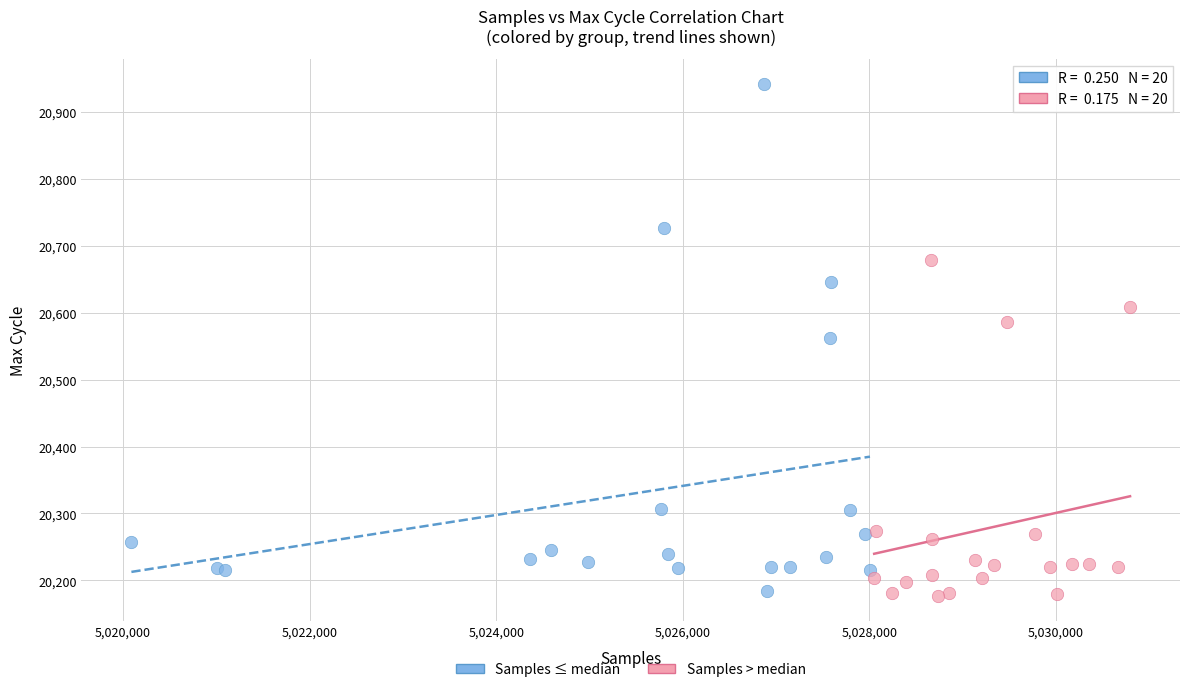

Which series has the largest Y range (max minus min)?

Samples ≤ median